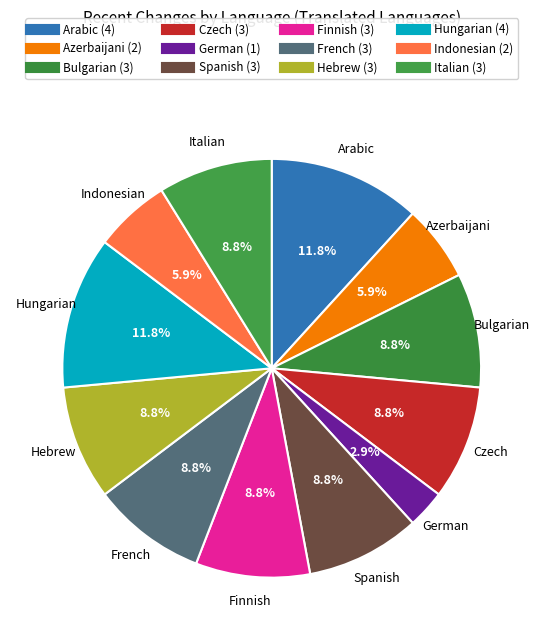

Count the number of slices in the pie.

12